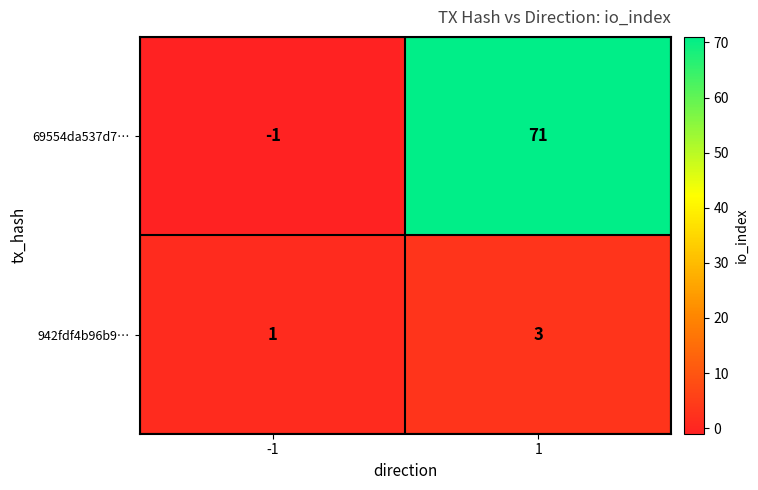

Rank the series by their average value, from lowest to highest.

942fdf4b96b9…, 69554da537d7…